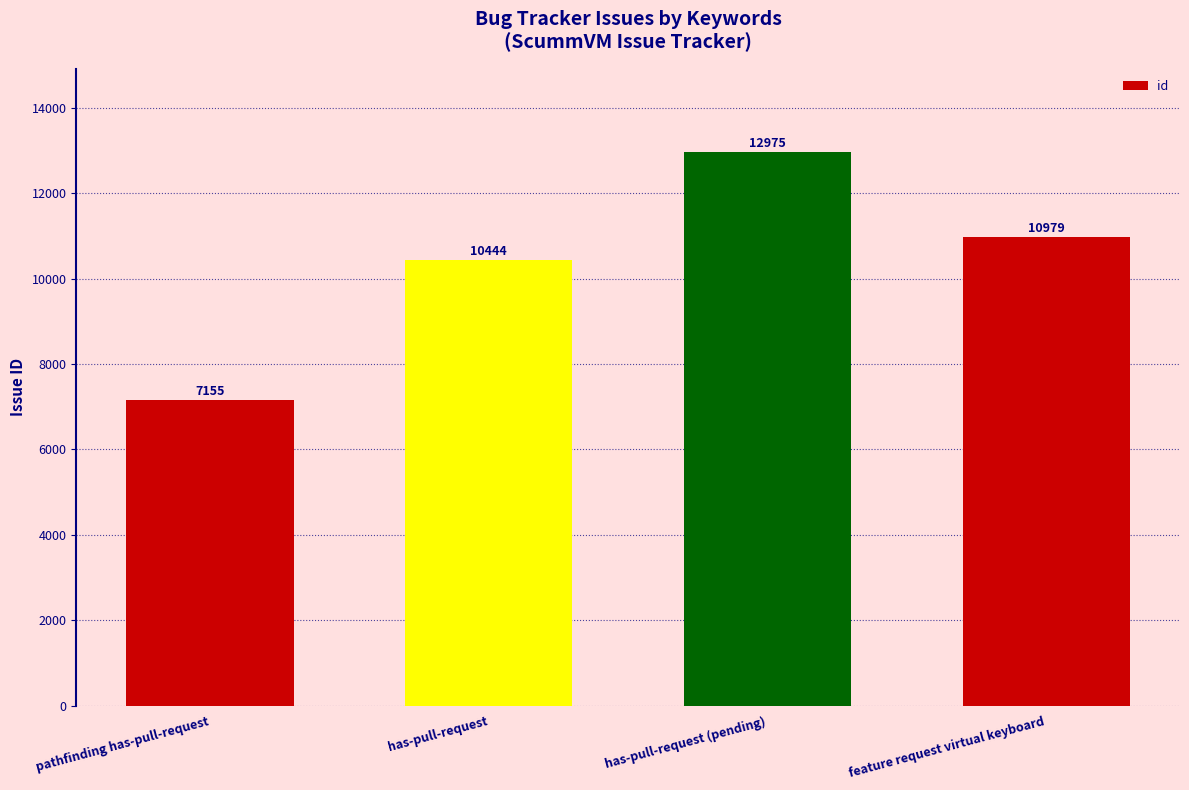

What is the label of the 2nd bar from the left?

has-pull-request